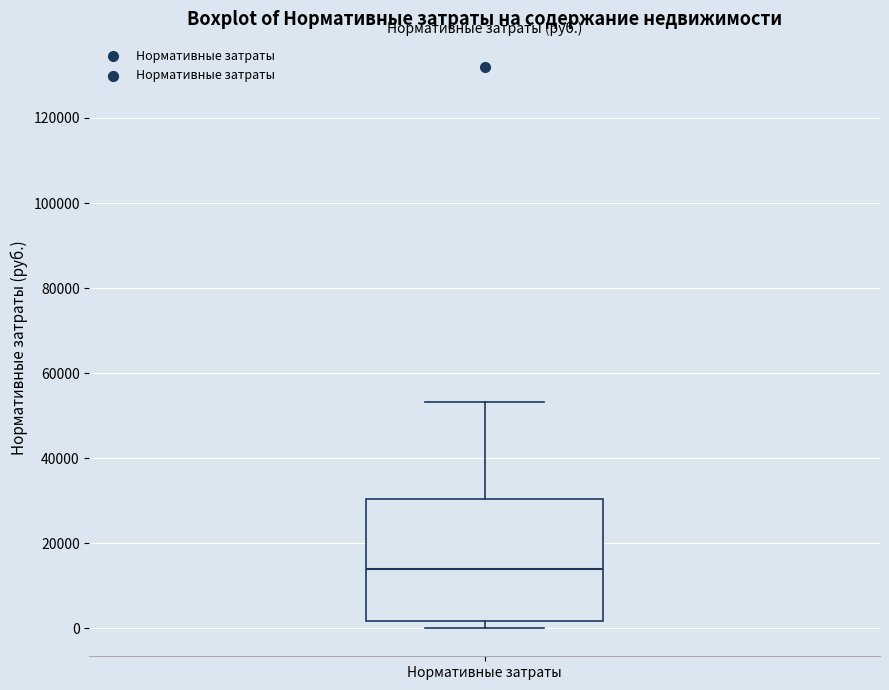

Read this box plot against the y-axis: the position of the median line, the range covered by the box, and the ends of both whiskers. The values are not printed on the chart, so give them approximately, as read against the axis.

median 14000, box 2000 to 30000, whiskers 0 to 54000